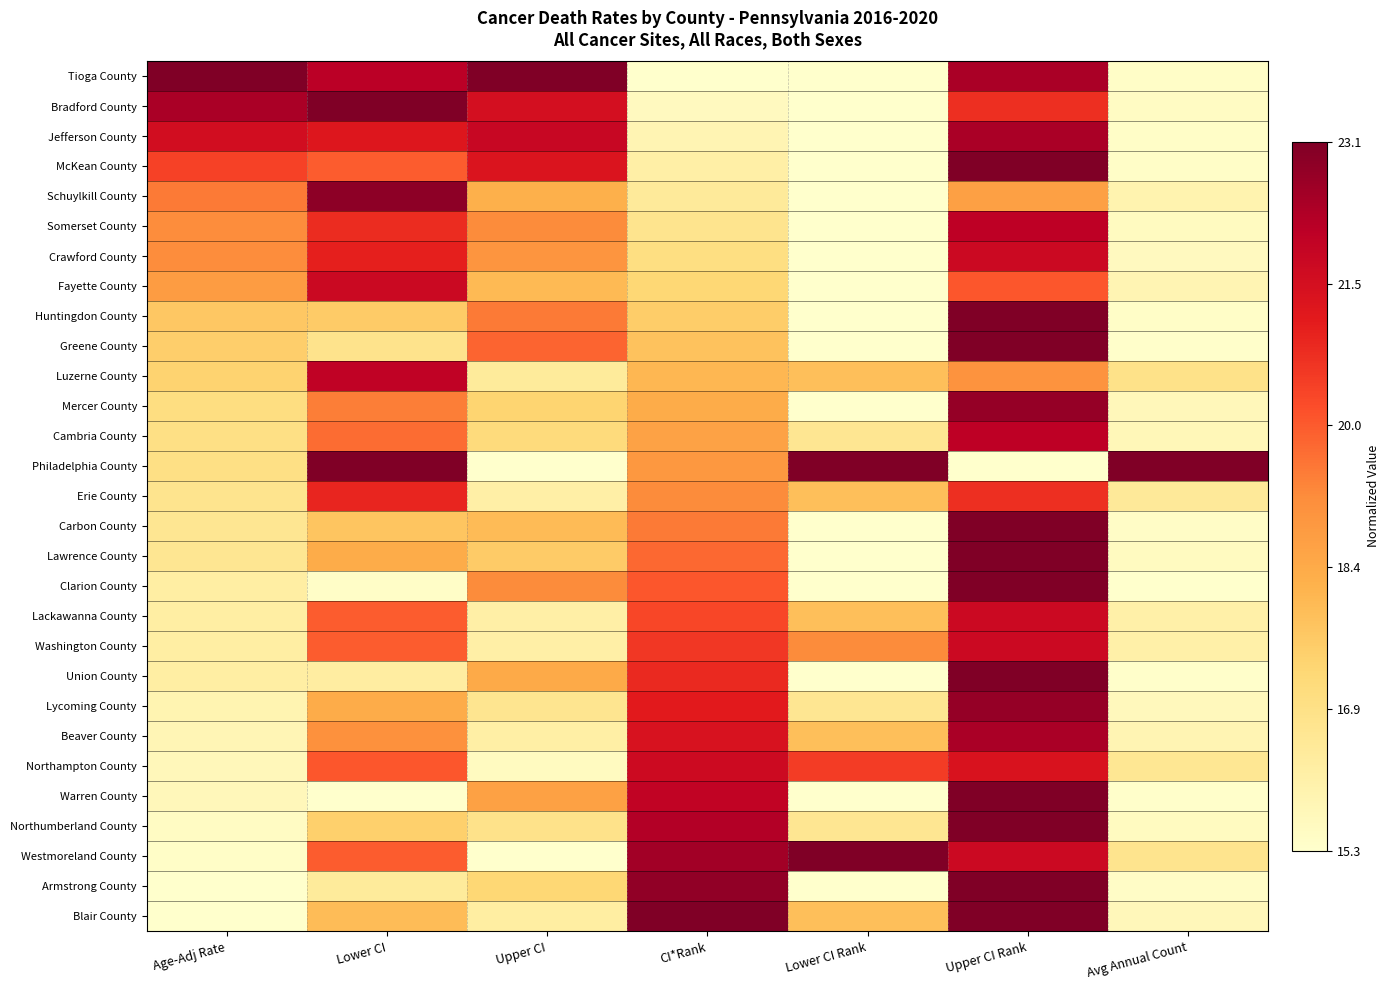

At which category is the sum across all series the highest?

Upper CI Rank